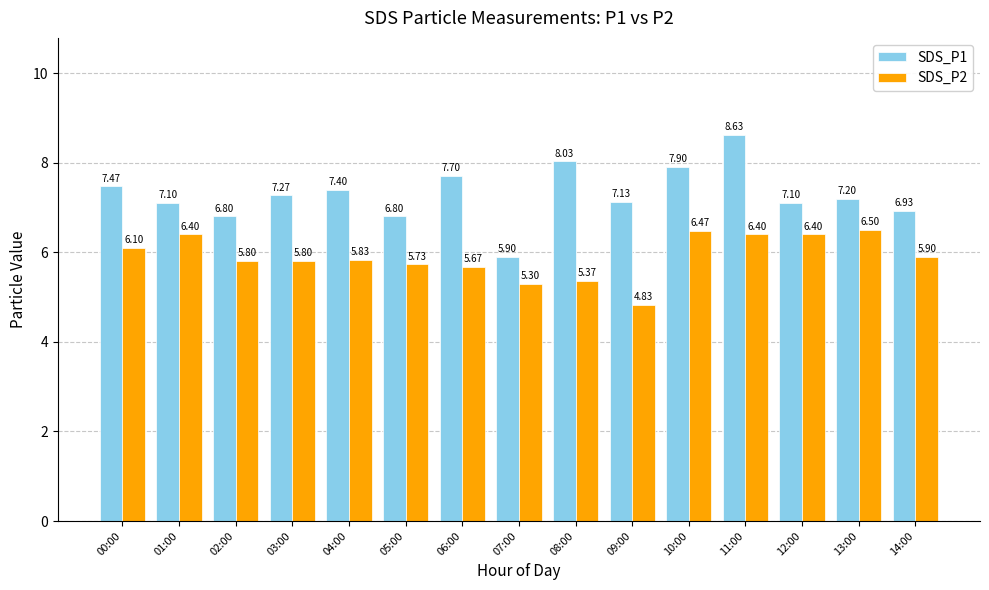

What is the difference between the maximum and minimum values in the SDS_P1 series?

2.7